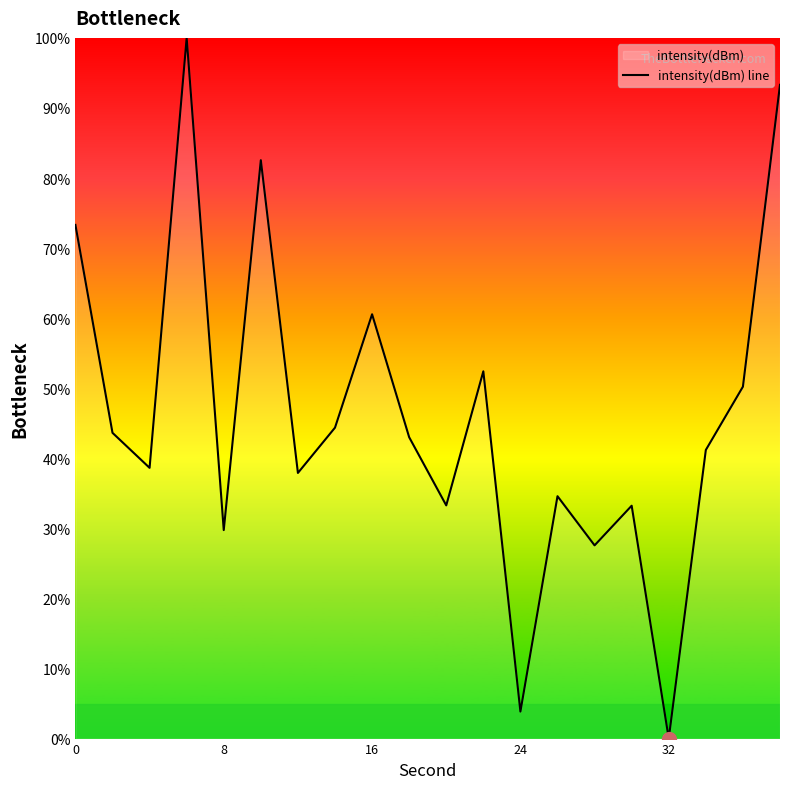

What is the change in value from 8 to 32?

-29.8